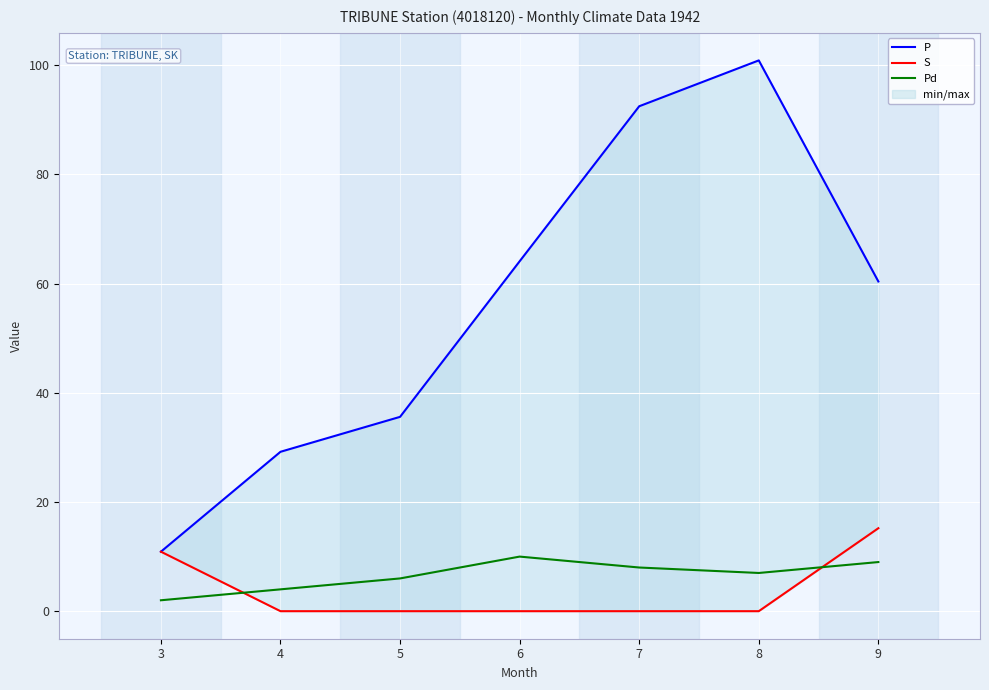

What is the difference between the maximum and second lowest values in the S series?

15.2